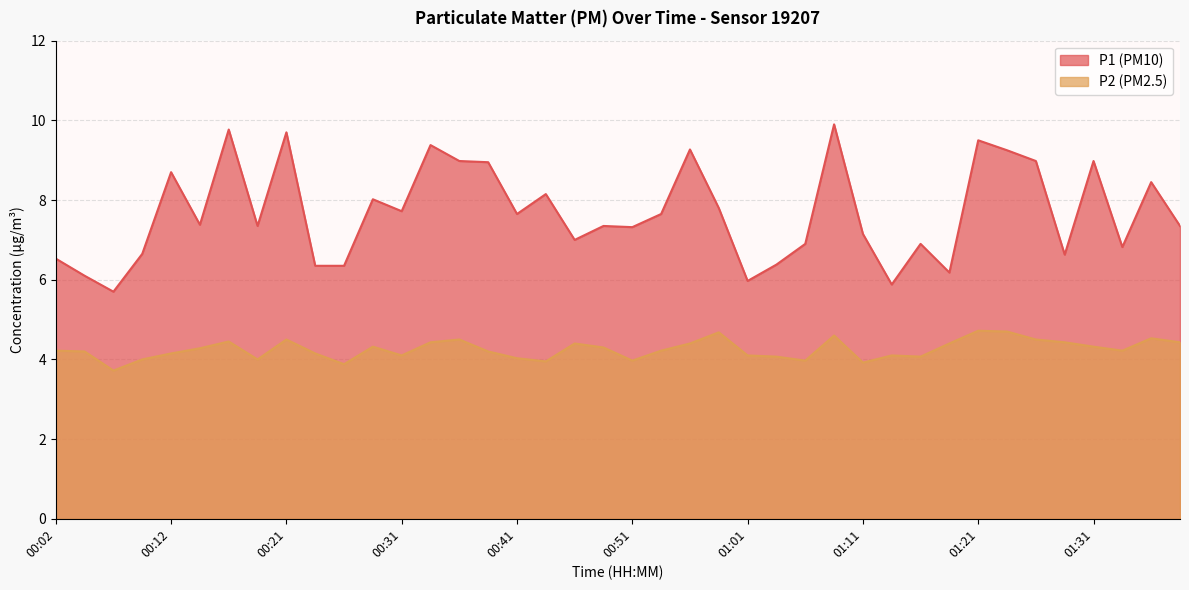

True or false: P2 has a value of 6.0 at 01:31.

False